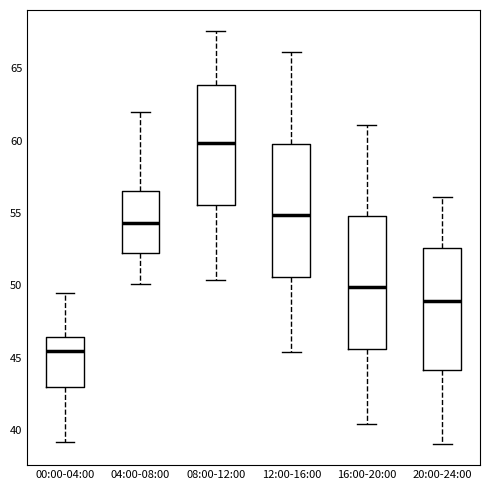

Where does the lower whisker of the box for 08:00-12:00 end on the y-axis? The values are not printed on the chart, so give them approximately, as read against the axis.

50.5